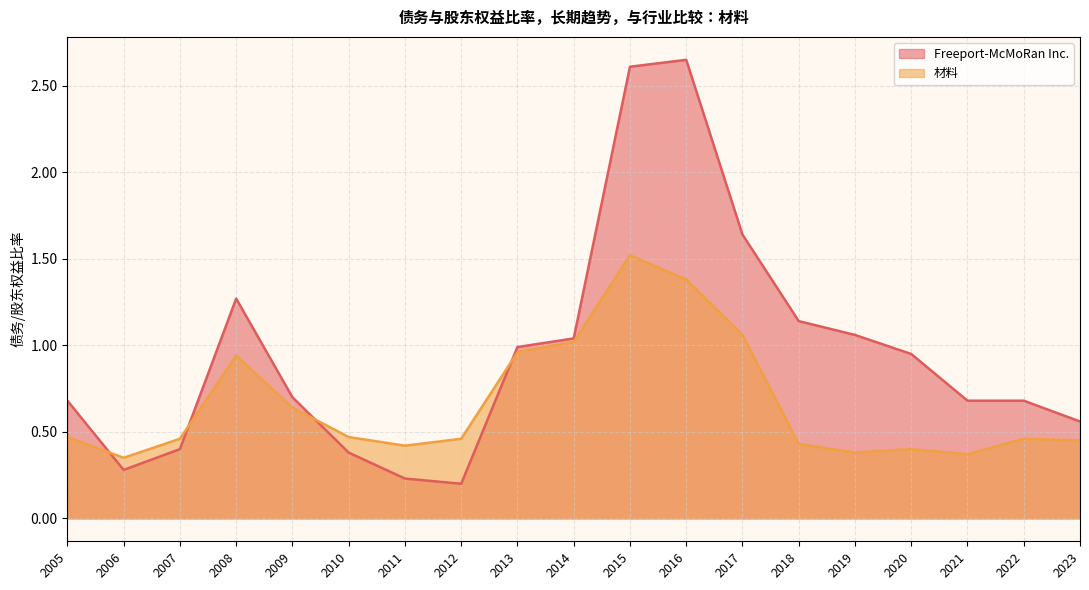

Which series has the largest total across all categories?

Freeport-McMoRan Inc.